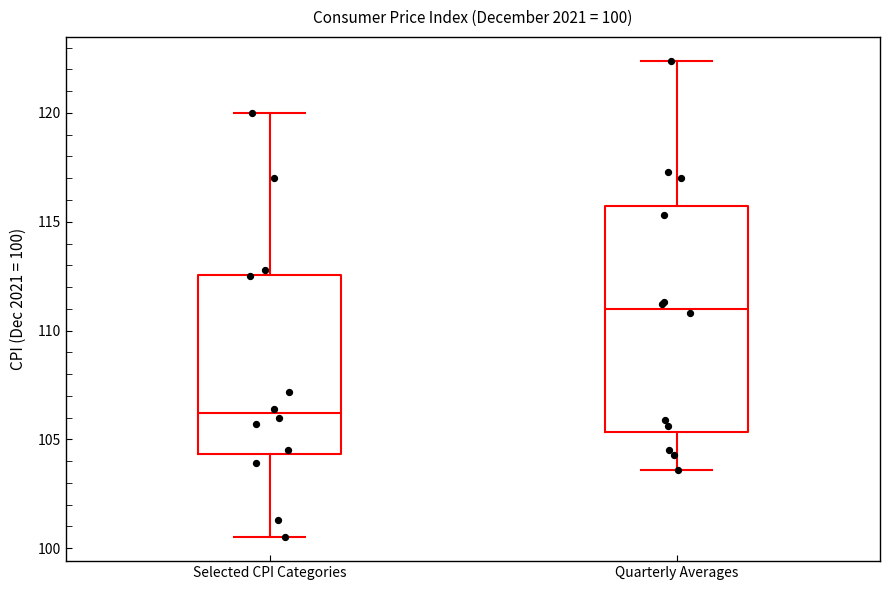

Which box's median line is the lowest?

Selected CPI Categories